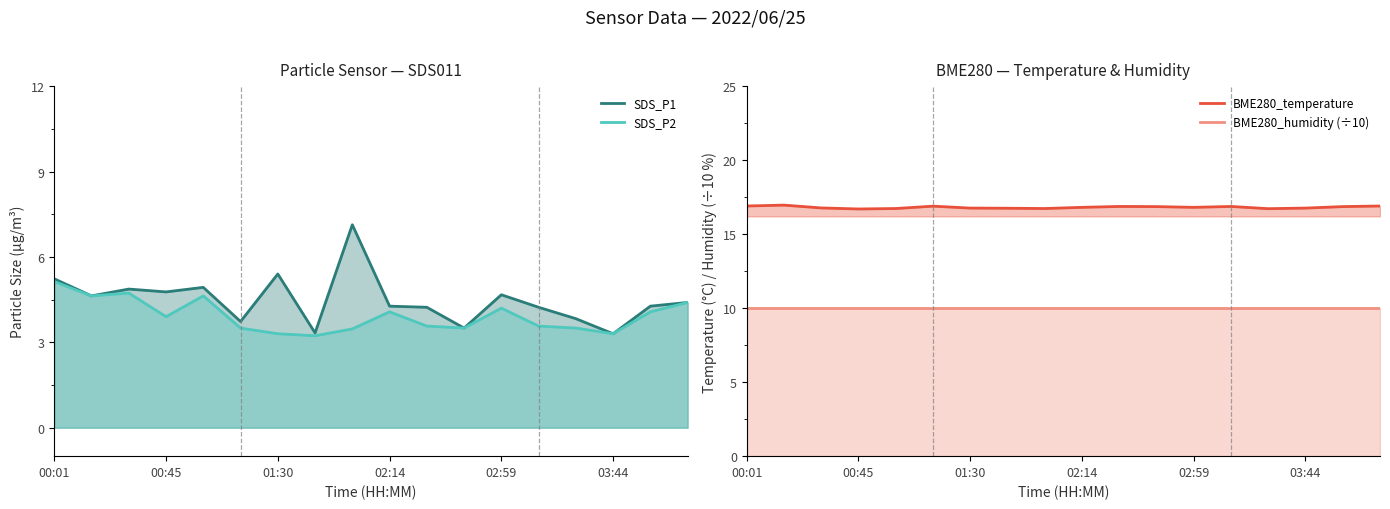

List the series in order of their peak value, highest first.

BME280_temperature, BME280_humidity (÷10), SDS_P1, SDS_P2